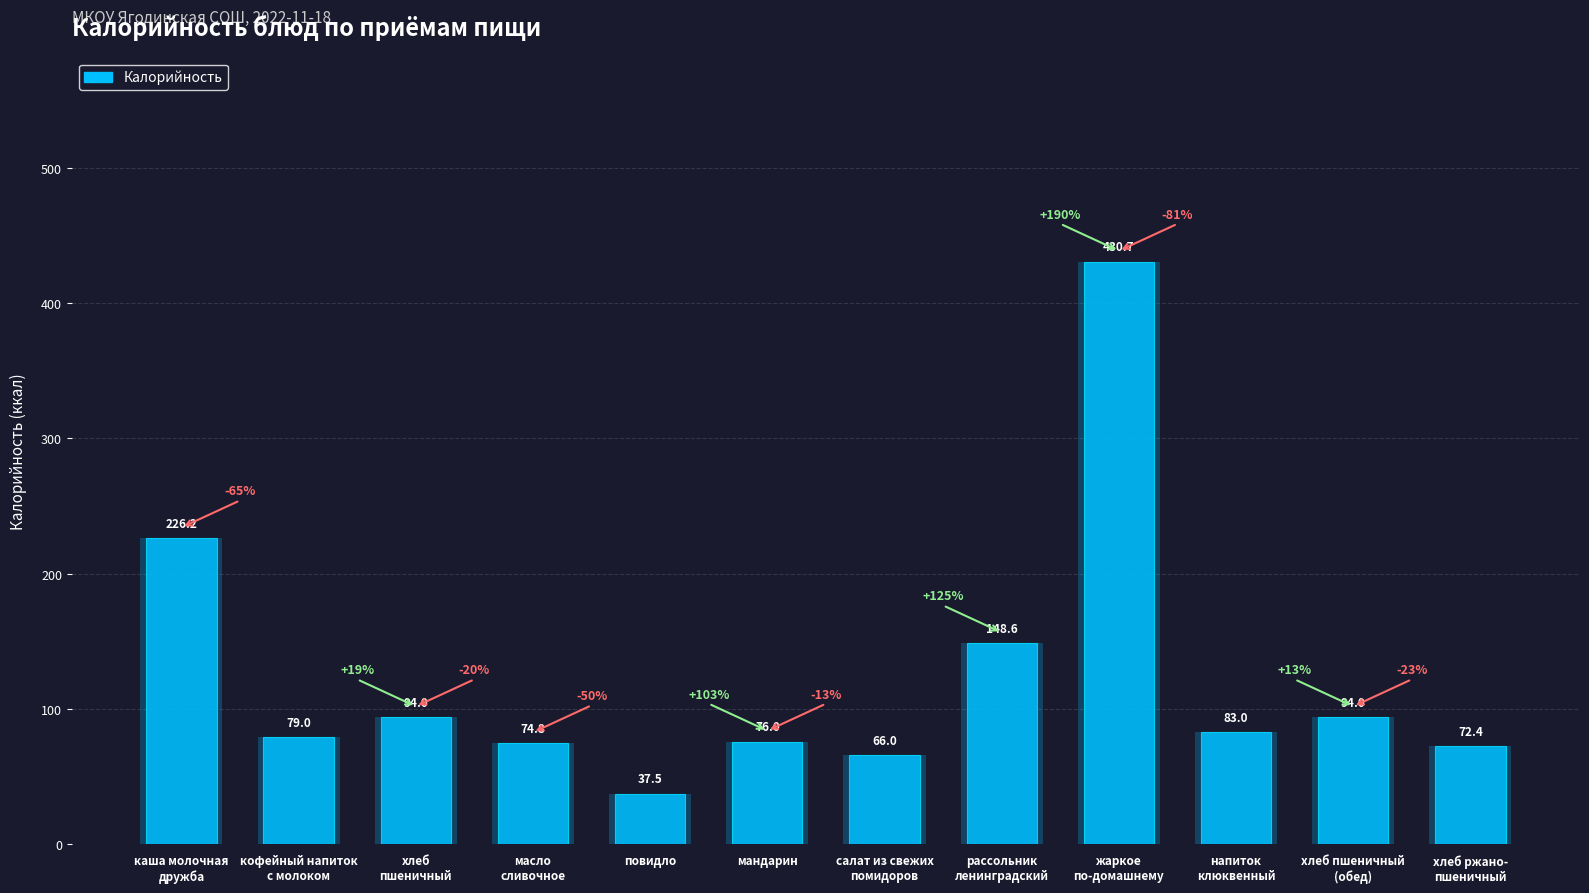

What is the sum of the values at хлеб пшеничный
(обед) and хлеб
пшеничный?

188.0